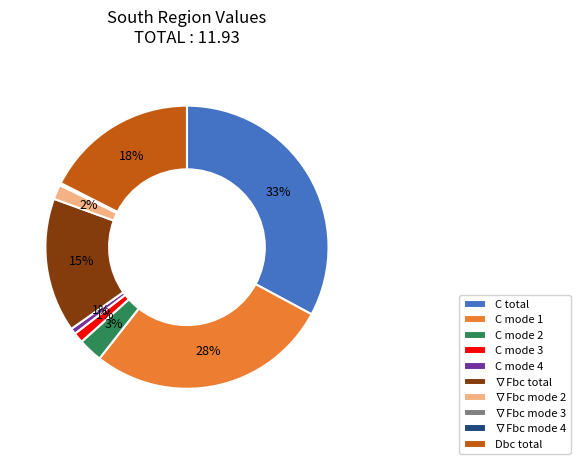

The ∇Fbc mode 2 slice represents 13% of the pie. True or false?

False